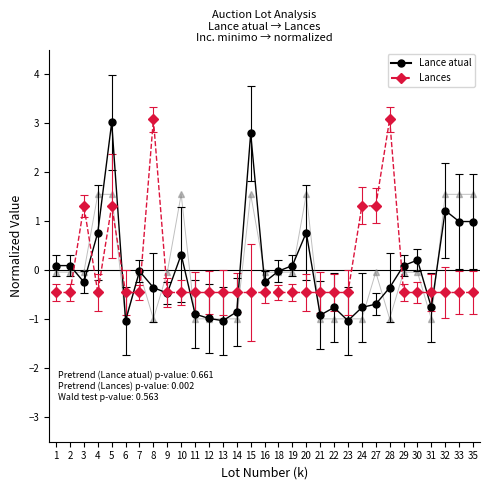

At which category is the sum across all series the highest?

5